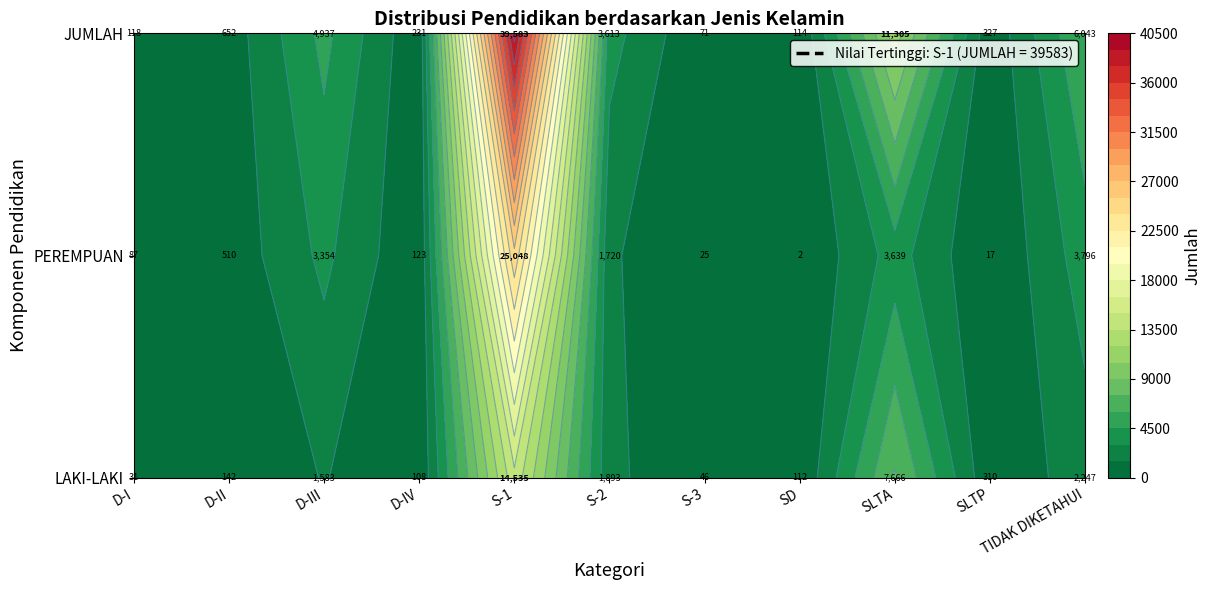

Rank the series at D-IV from lowest to highest value.

LAKI-LAKI, PEREMPUAN, JUMLAH